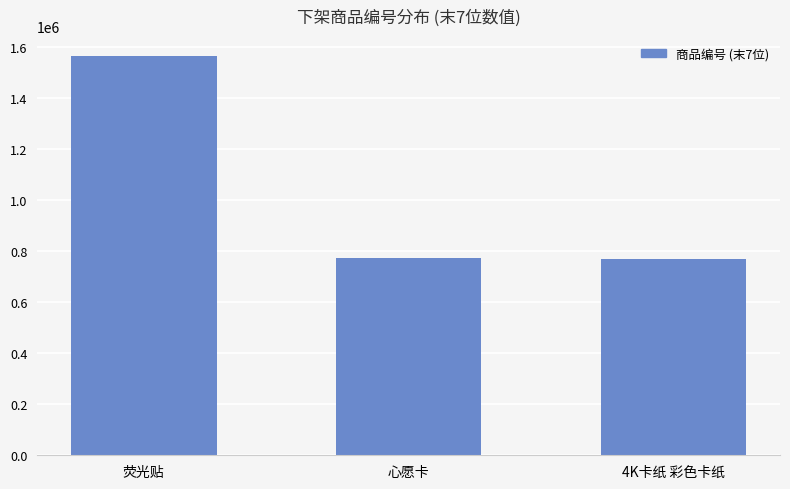

True or false: the data shows 250654 at 4K卡纸 彩色卡纸.

False